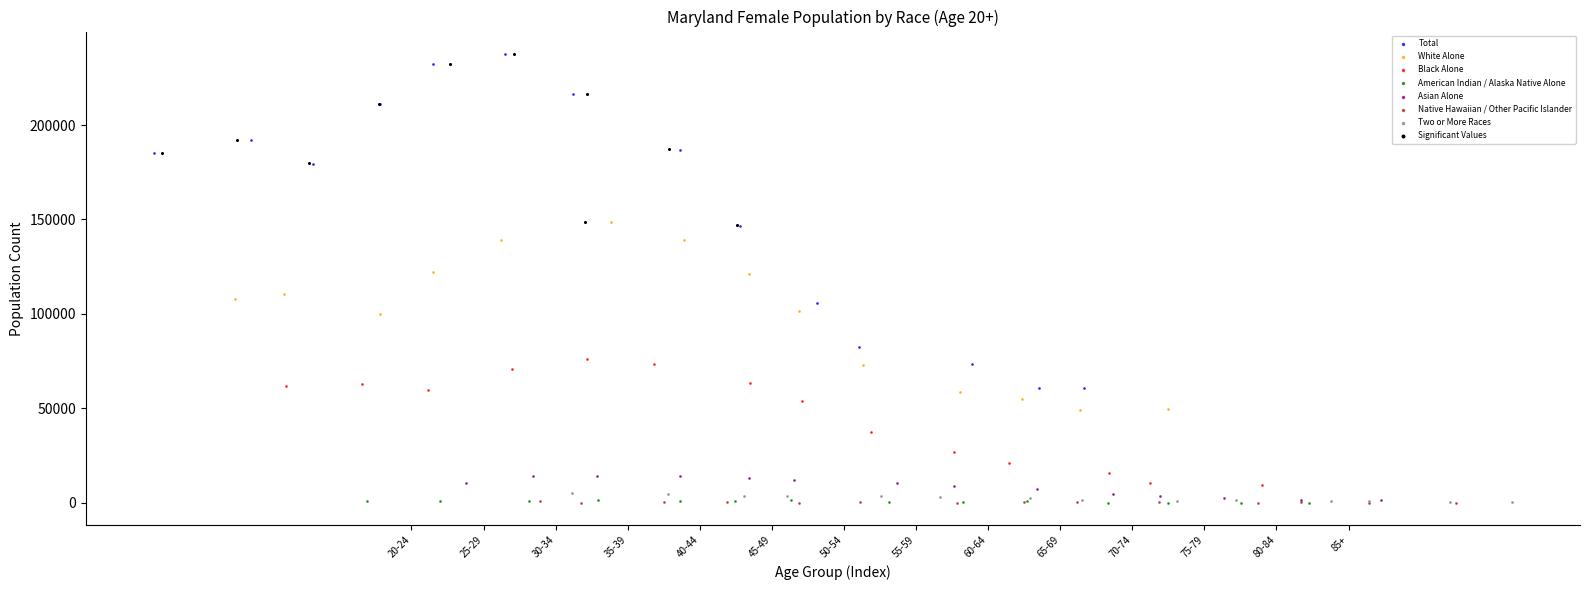

Which series has the widest spread of Y values?

Total